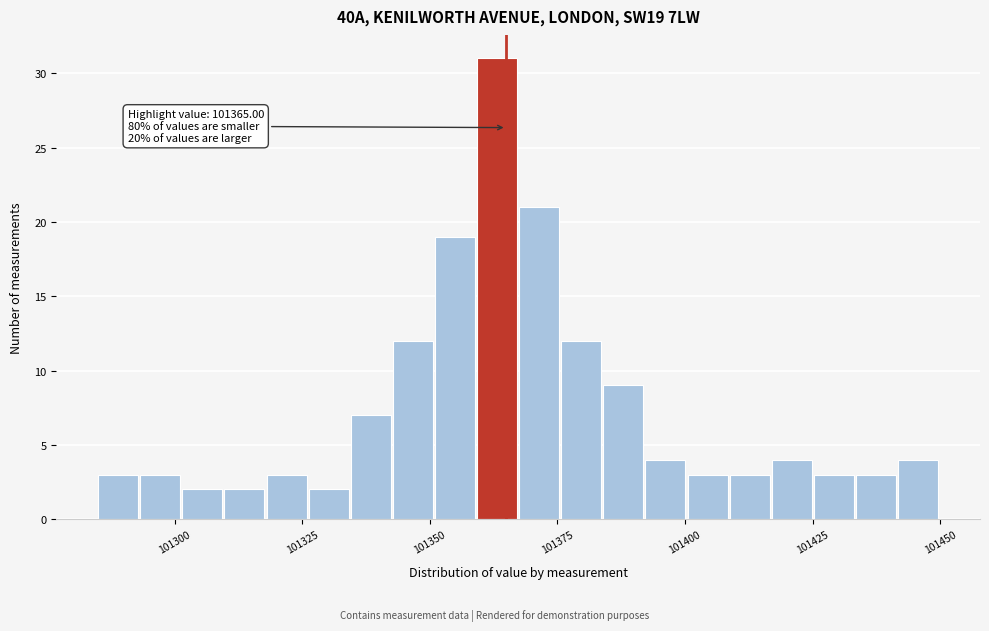

Around what value on the x-axis is the tallest bar? Give the approximate position of its centre, as read against the axis.

101365